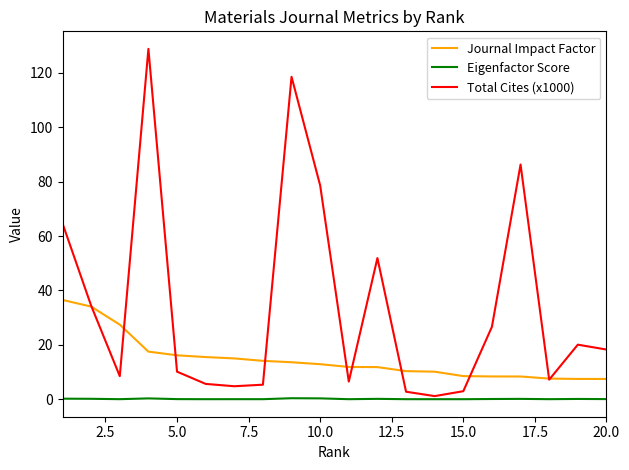

How many lines are shown in the chart?

3